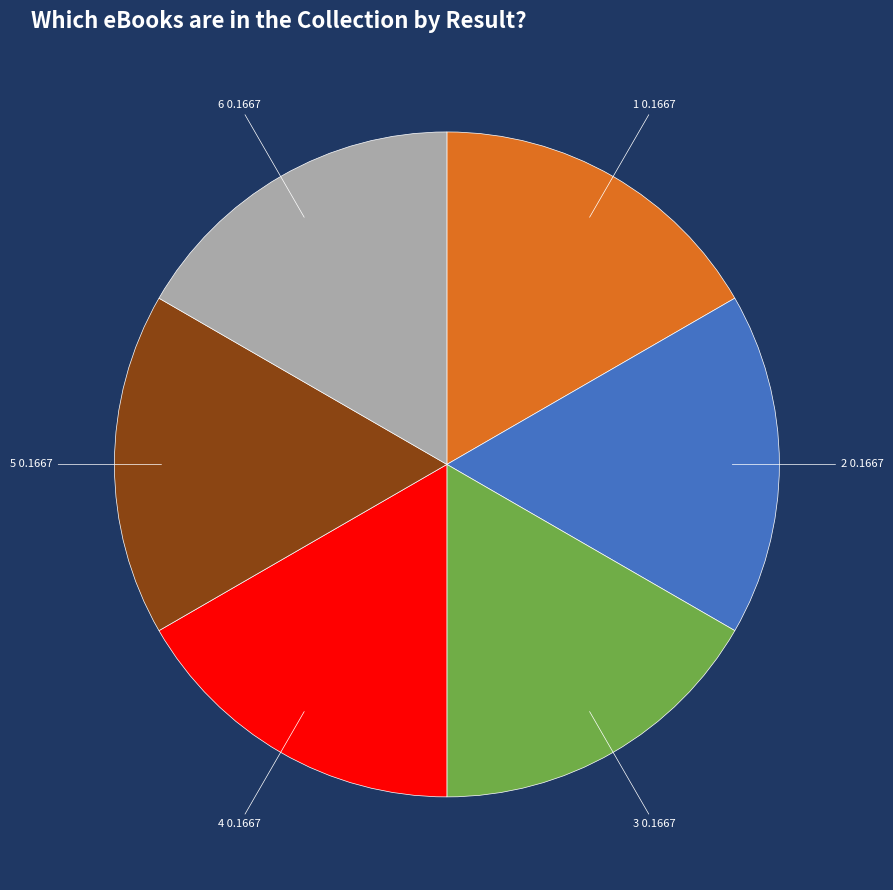

Is there a majority slice in this chart?

No